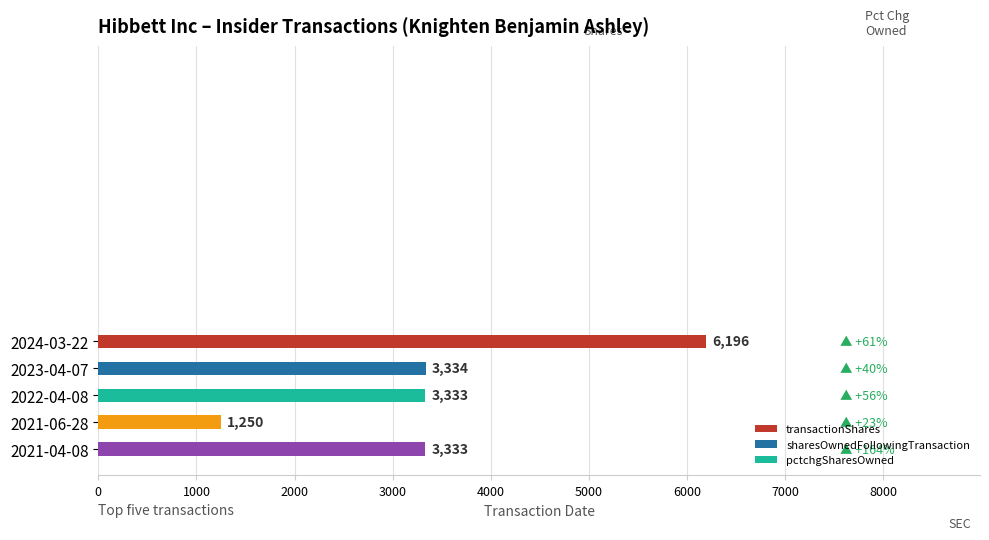

Reading top to bottom, list all the values displayed in this chart.

2024-03-22=6196	2023-04-07=3334	2022-04-08=3333	2021-06-28=1250	2021-04-08=3333